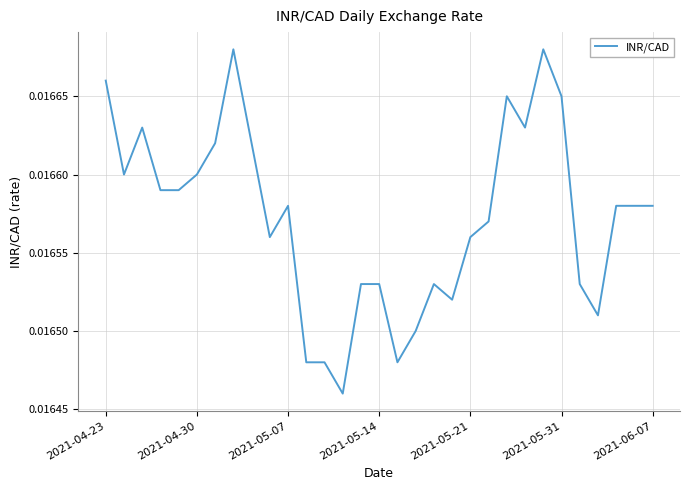

How many lines are shown in the chart?

1